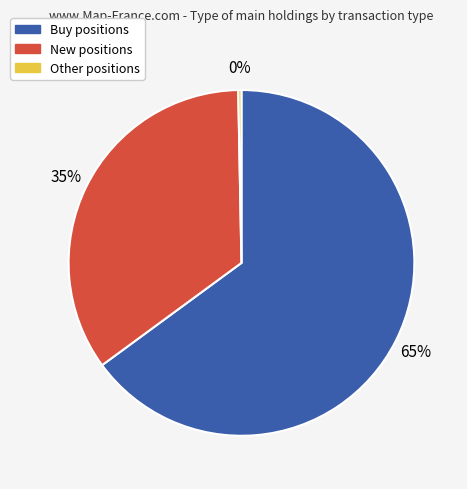

To the nearest percent, what is the average slice percentage?

33%